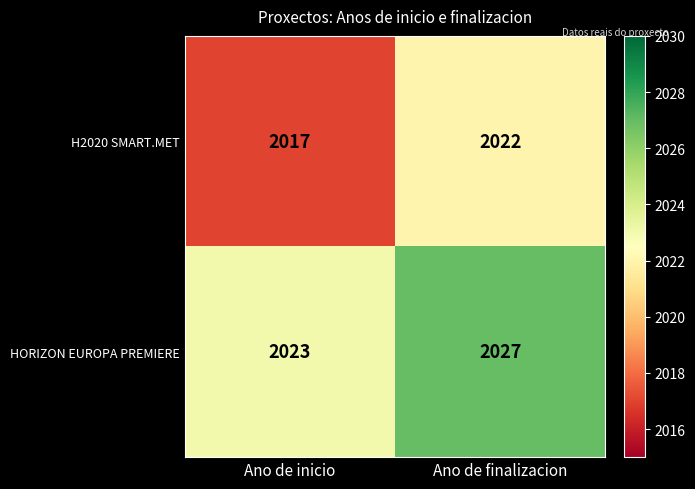

Which series has the largest total across all categories?

HORIZON EUROPA PREMIERE